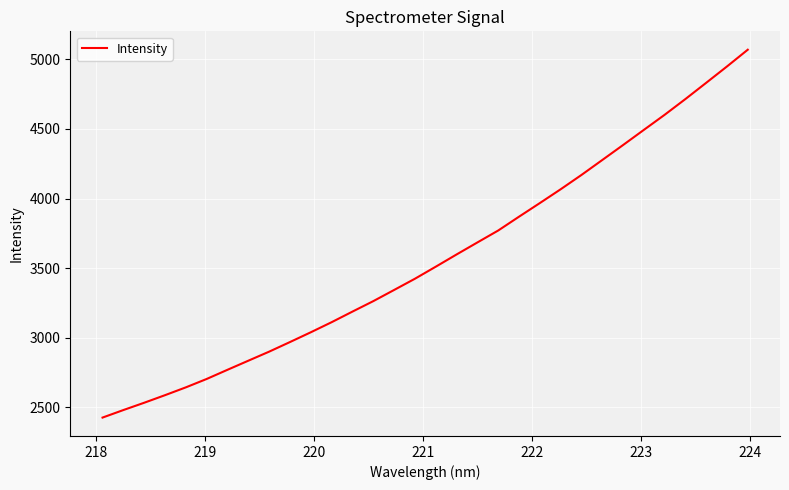

True or false: the data has more than 2 interior local peaks.

False